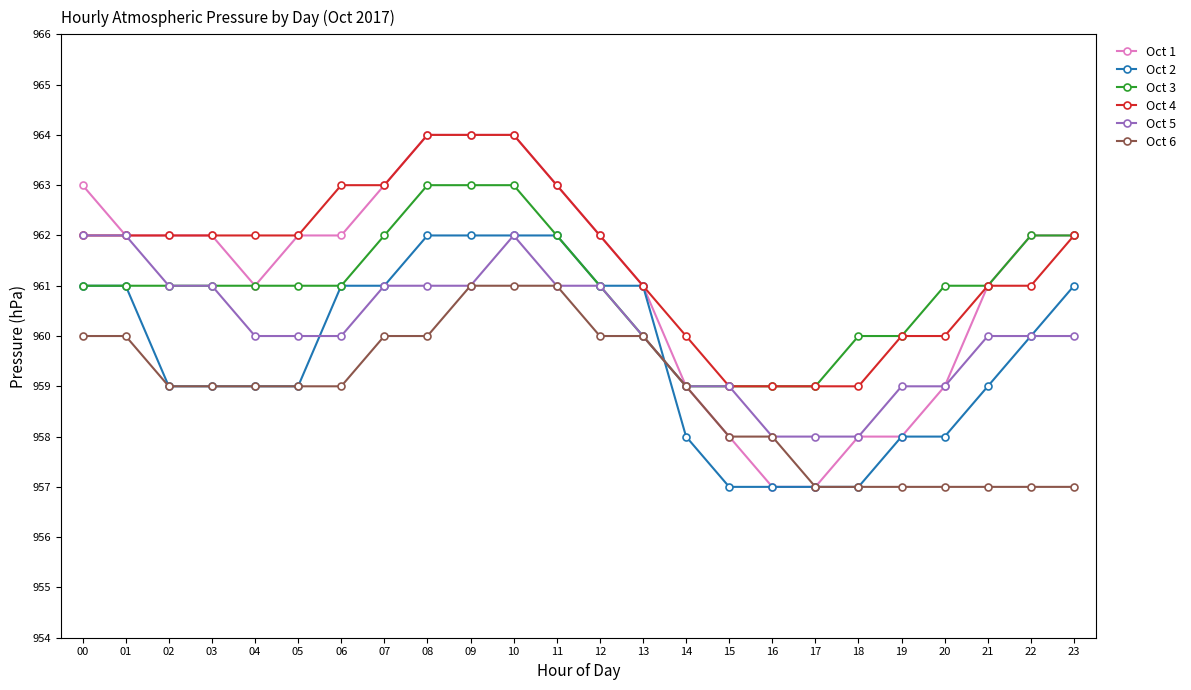

The value of Oct 5 at 22 is 463. True or false?

False